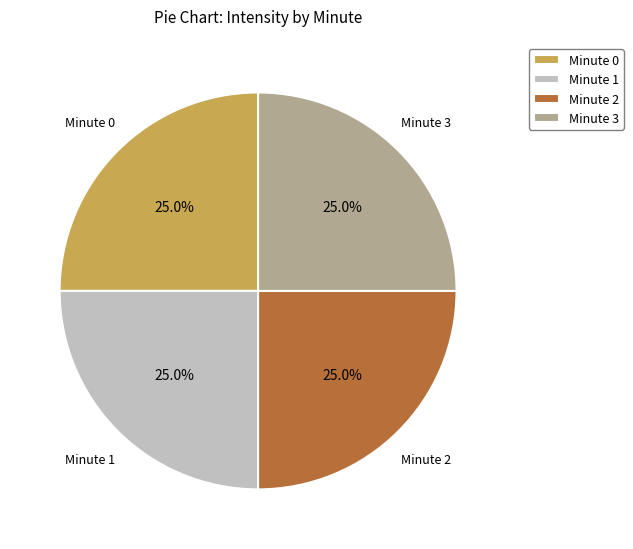

The Minute 3 slice represents 33% of the pie. True or false?

False